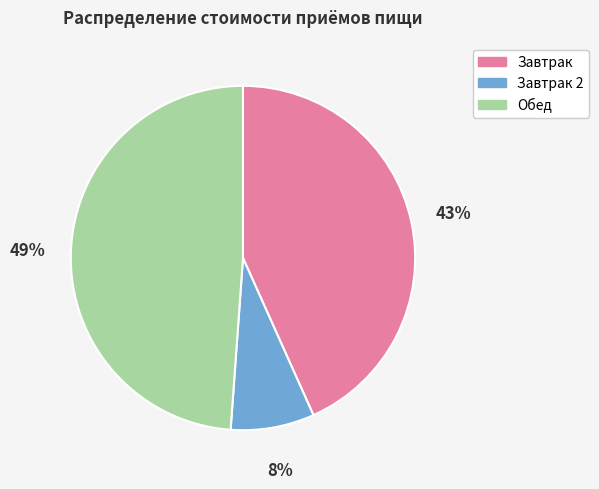

Is it true that Обед is 35% of the pie?

False